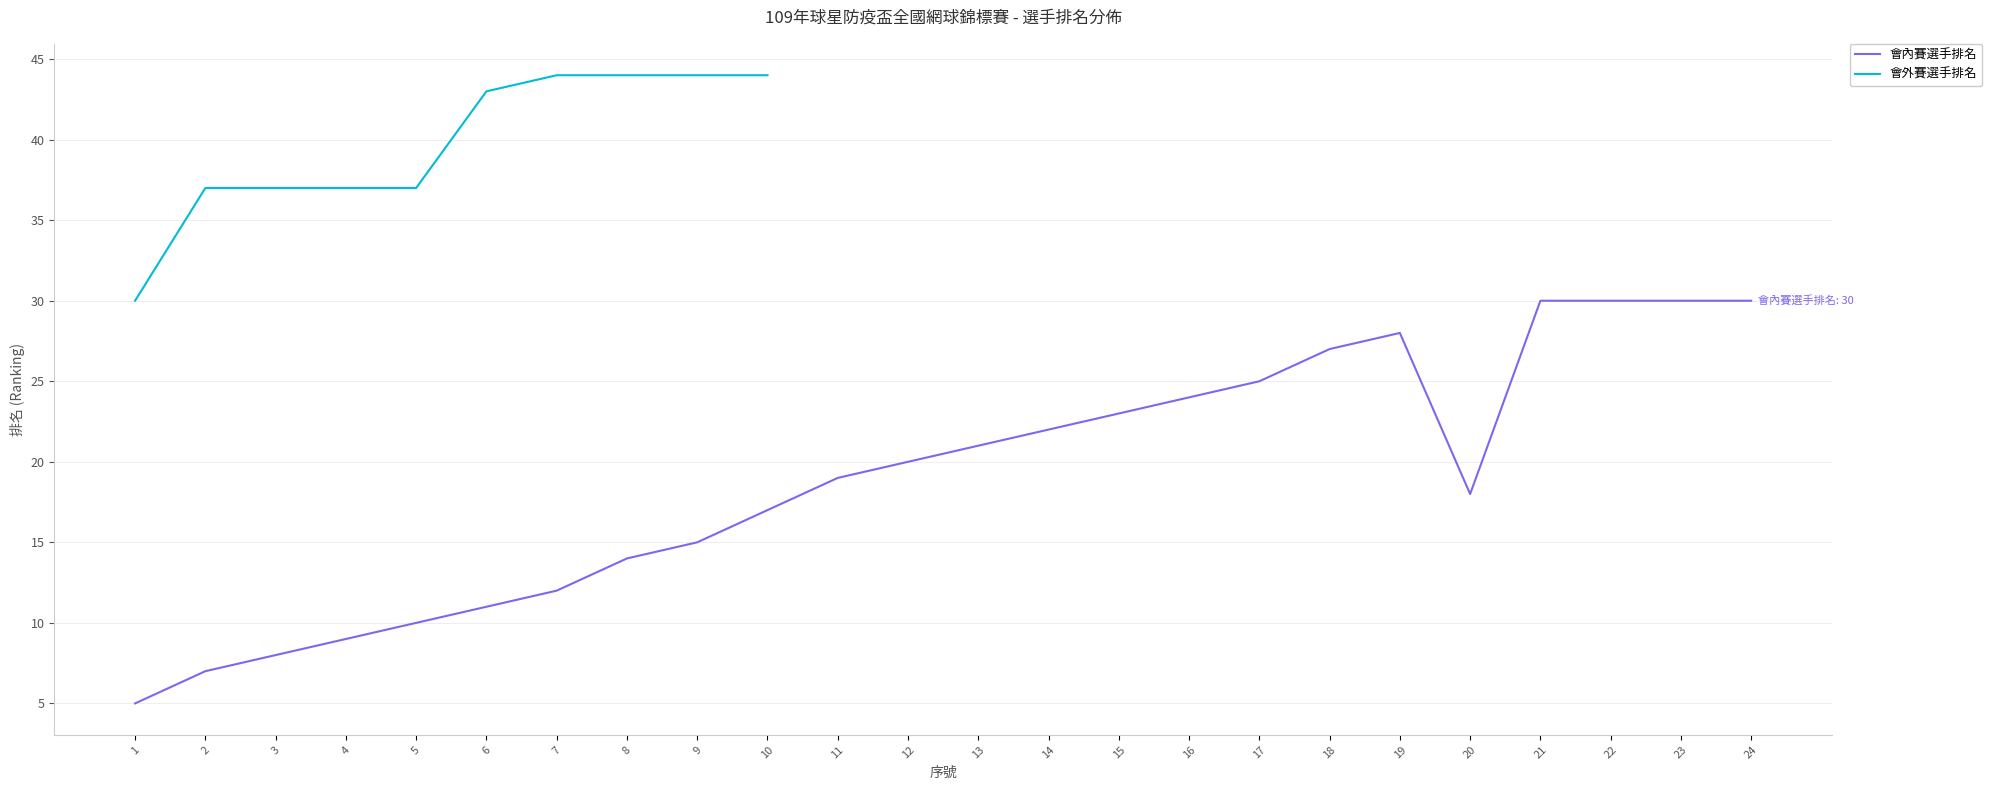

The value of 會內賽選手排名 at 9 is 15. True or false?

True